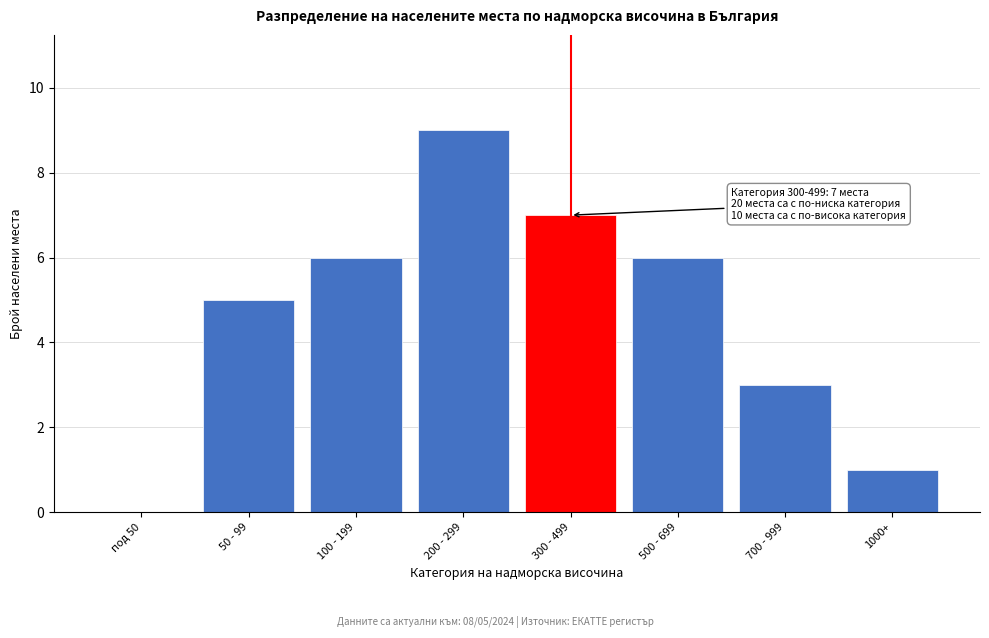

Reading right to left, what are all the values shown in this chart?

1000+=1	700 - 999=3	500 - 699=6	300 - 499=7	200 - 299=9	100 - 199=6	50 - 99=5	под 50=0